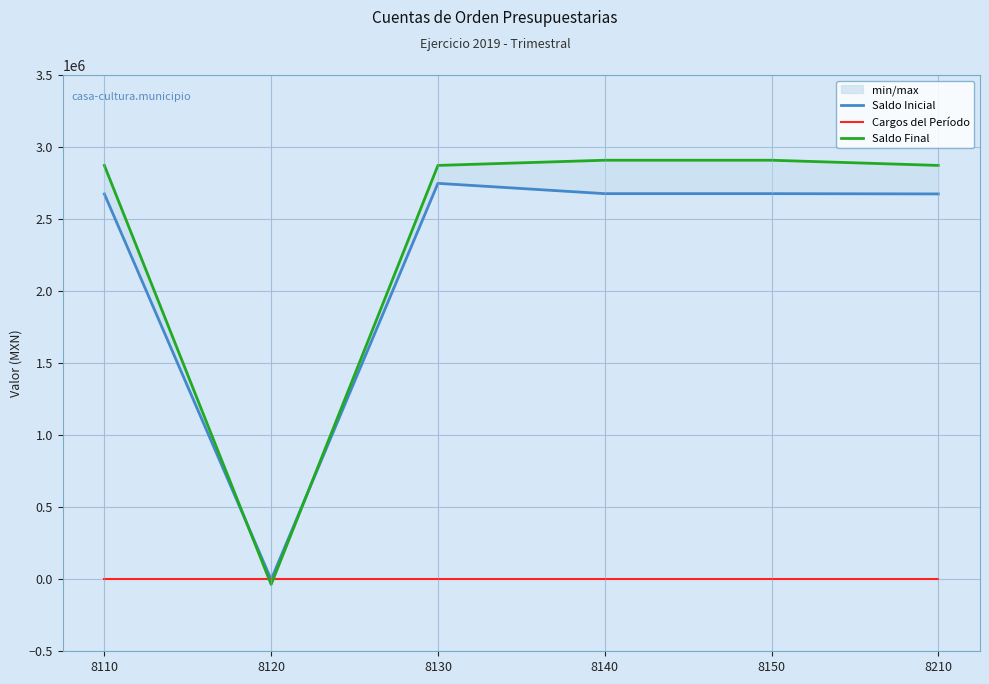

What is the greatest value displayed?

2909416.8